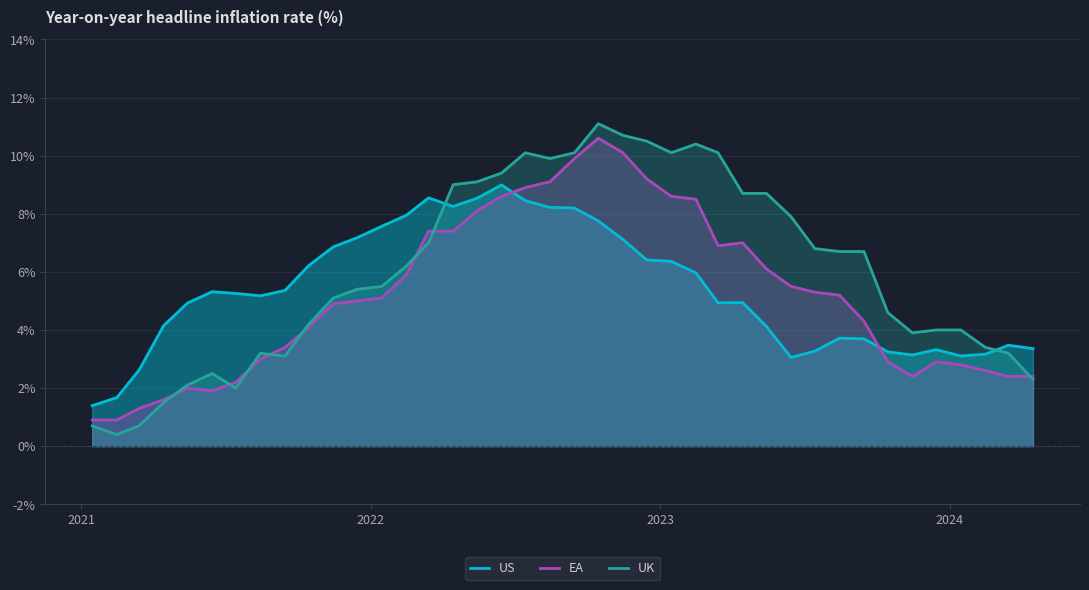

Reading left to right, transcribe all the data shown in this chart.

US: 1.4	1.7	2.6	4.1	4.9	5.3	5.3	5.2	5.4	6.2	6.9	7.2	7.6	7.9	8.5	8.3	8.5	9.0	8.4	8.2	8.2	7.8	7.1	6.4	6.4	6.0	4.9	4.9	4.1	3.1	3.3	3.7	3.7	3.2	3.1	3.3	3.1	3.2	3.5	3.4
EA: 0.9	0.9	1.3	1.6	2.0	1.9	2.2	3.0	3.4	4.1	4.9	5.0	5.1	5.9	7.4	7.4	8.1	8.6	8.9	9.1	9.9	10.6	10.1	9.2	8.6	8.5	6.9	7.0	6.1	5.5	5.3	5.2	4.3	2.9	2.4	2.9	2.8	2.6	2.4	2.4
UK: 0.7	0.4	0.7	1.5	2.1	2.5	2.0	3.2	3.1	4.2	5.1	5.4	5.5	6.2	7.0	9.0	9.1	9.4	10.1	9.9	10.1	11.1	10.7	10.5	10.1	10.4	10.1	8.7	8.7	7.9	6.8	6.7	6.7	4.6	3.9	4.0	4.0	3.4	3.2	2.3